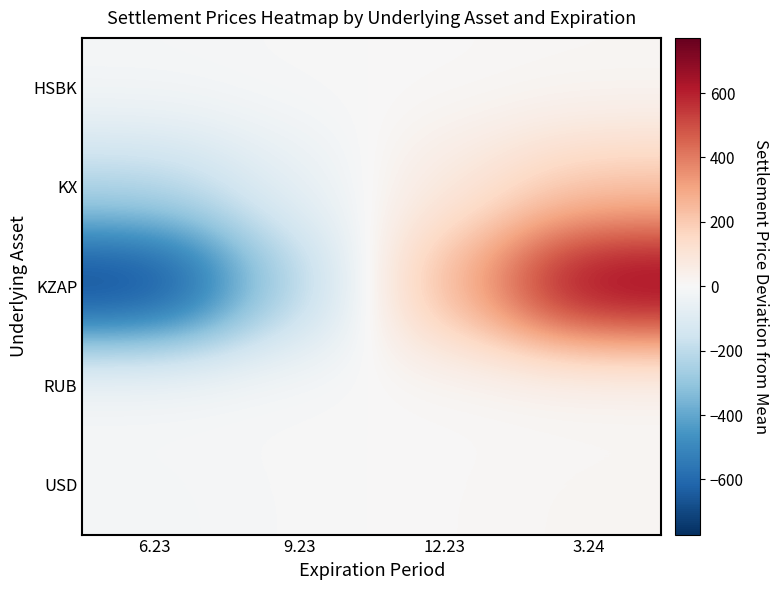

How many categories are shown in the chart?

4